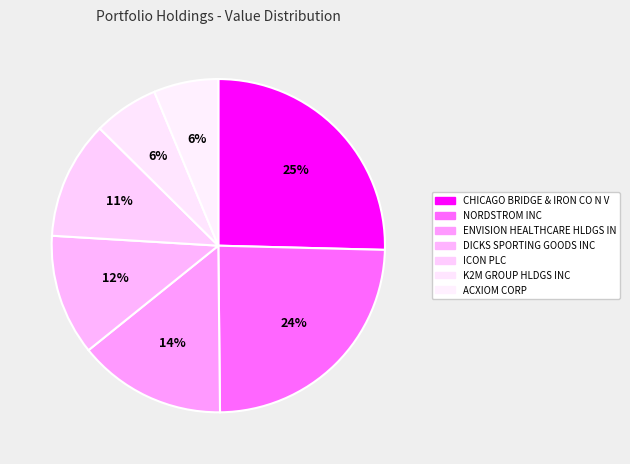

What percentage do NORDSTROM INC and DICKS SPORTING GOODS INC together represent?

36.2%